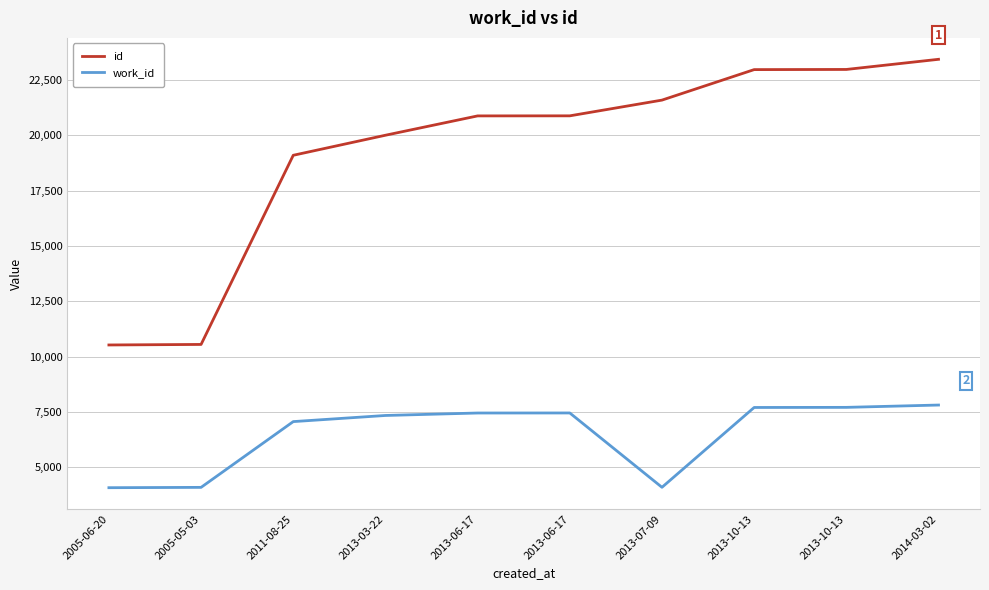

What are all the series names shown in the legend?

id, work_id